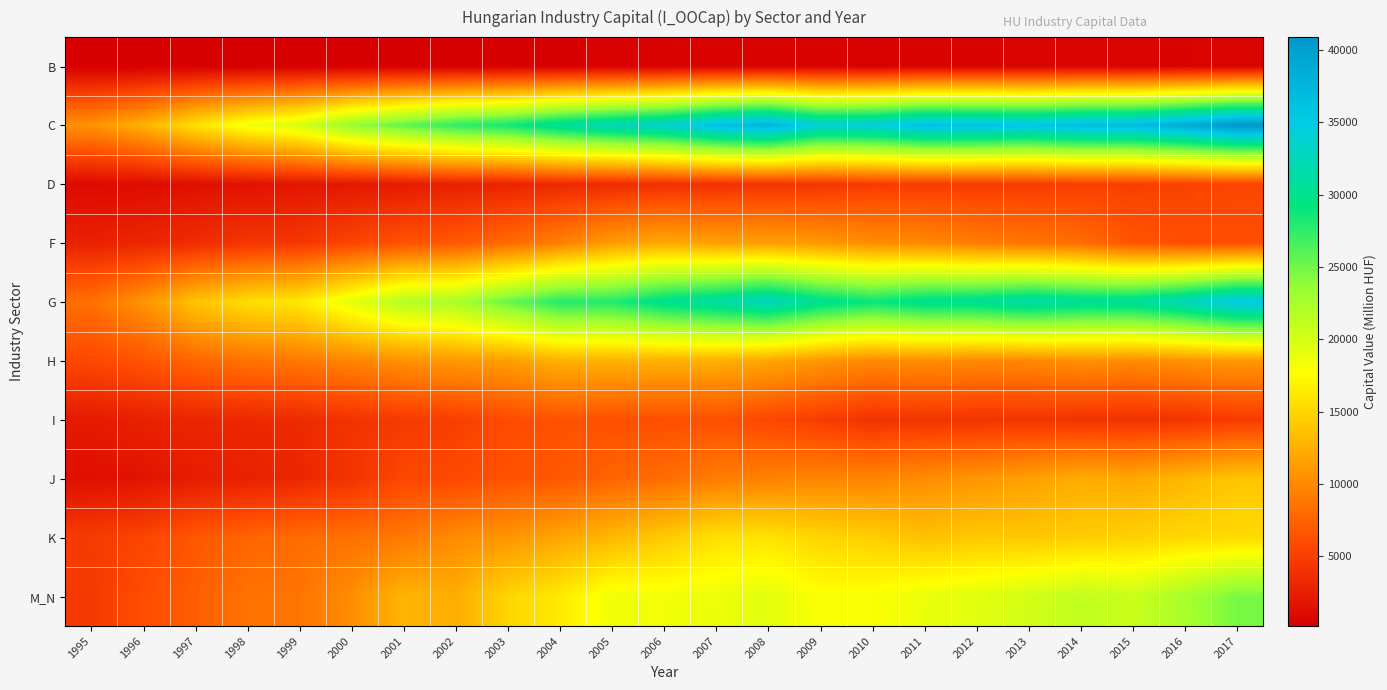

Reading right to left, list all the values displayed in this chart.

B: 2017=539.3	2016=489.9	2015=512.3	2014=589.8	2013=526.1	2012=479.0	2011=442.1	2010=414.0	2009=443.2	2008=441.3	2007=445.4	2006=422.6	2005=361.1	2004=324.2	2003=302.3	2002=285.4	2001=277.0	2000=241.6	1999=255.0	1998=224.1	1997=328.2	1996=208.0	1995=184.3
C: 2017=40883.9	2016=38649.7	2015=36836.3	2014=36802.7	2013=35626.3	2012=36175.8	2011=36310.3	2010=34403.4	2009=34051.6	2008=37708.7	2007=36295.6	2006=33618.4	2005=32421.5	2004=30799.0	2003=28598.6	2002=27521.4	2001=25591.2	2000=23554.1	1999=19920.9	1998=18298.8	1997=15743.4	1996=12653.5	1995=10599.5
D: 2017=5466.2	2016=5245.8	2015=5011.9	2014=5004.8	2013=4769.9	2012=4762.2	2011=4755.2	2010=4756.8	2009=4342.5	2008=4158.8	2007=3935.3	2006=3857.6	2005=3506.9	2004=3319.4	2003=2927.1	2002=2704.8	2001=2306.2	2000=2052.1	1999=1839.0	1998=1612.2	1997=1407.8	1996=1186.4	1995=956.9
F: 2017=6164.0	2016=6200.6	2015=6591.1	2014=8177.8	2013=8710.5	2012=9197.2	2011=10018.4	2010=10248.0	2009=10987.1	2008=11486.7	2007=11540.2	2006=12117.4	2005=11269.7	2004=9385.6	2003=8039.2	2002=6834.2	2001=6401.7	2000=5456.2	1999=4449.3	1998=4324.1	1997=3615.3	1996=3138.2	1995=2753.7
G: 2017=35330.5	2016=32697.1	2015=30889.2	2014=30755.1	2013=31638.0	2012=30510.1	2011=30218.6	2010=28966.6	2009=30342.0	2008=32831.5	2007=31300.5	2006=30121.8	2005=28004.0	2004=27839.0	2003=25263.8	2002=22522.6	2001=21924.5	2000=19111.2	1999=16163.1	1998=15538.5	1997=13783.7	1996=10688.8	1995=8371.0
H: 2017=10984.9	2016=10545.3	2015=10122.2	2014=10458.3	2013=9937.6	2012=9973.0	2011=10328.9	2010=10005.6	2009=10830.3	2008=11913.8	2007=12491.1	2006=12511.2	2005=12659.3	2004=12592.0	2003=11279.5	2002=10998.1	2001=10508.1	2000=9739.8	1999=8918.9	1998=8526.4	1997=7710.2	1996=6486.1	1995=5676.4
I: 2017=4728.8	2016=4176.4	2015=4010.2	2014=4101.7	2013=4233.8	2012=4162.0	2011=4226.4	2010=4088.8	2009=4857.9	2008=5644.3	2007=6289.6	2006=6179.0	2005=6200.1	2004=6419.3	2003=5896.7	2002=4994.2	2001=4694.4	2000=4085.9	1999=3480.8	1998=3316.8	1997=3080.1	1996=2721.6	1995=2232.7
J: 2017=13916.2	2016=12994.3	2015=11993.9	2014=12312.1	2013=11480.1	2012=10807.7	2011=10274.1	2010=9664.6	2009=9731.5	2008=9507.2	2007=9161.5	2006=8114.8	2005=7586.4	2004=6732.6	2003=6435.1	2002=5729.2	2001=5633.8	2000=4166.6	1999=3179.7	1998=2736.5	1997=2394.4	1996=1697.8	1995=1354.7
K: 2017=15326.6	2016=15162.5	2015=14665.3	2014=14348.1	2013=14081.0	2012=14105.0	2011=13600.8	2010=14597.0	2009=14965.7	2008=15875.8	2007=15696.2	2006=14198.0	2005=13114.1	2004=11875.8	2003=10824.4	2002=10253.3	2001=8912.2	2000=8425.2	1999=8109.1	1998=7590.9	1997=6728.5	1996=5449.5	1995=4803.2
M_N: 2017=24709.2	2016=22512.4	2015=20650.2	2014=21181.6	2013=20145.2	2012=19271.4	2011=18791.0	2010=17887.5	2009=17884.0	2008=19240.7	2007=18708.2	2006=18353.8	2005=18439.6	2004=16331.5	2003=14906.0	2002=12299.4	2001=12813.3	2000=10331.4	1999=8635.9	1998=8562.7	1997=7164.2	1996=6040.1	1995=4621.7